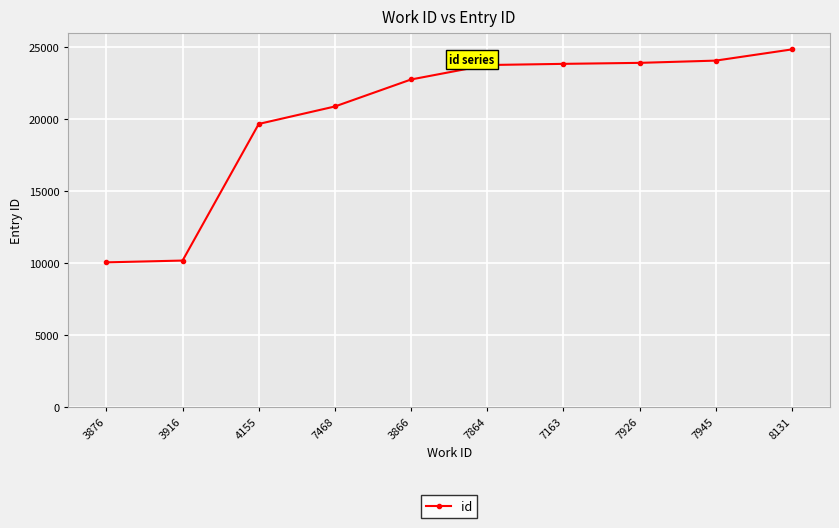

What is the change in value from 7468 to 7926?

+3036